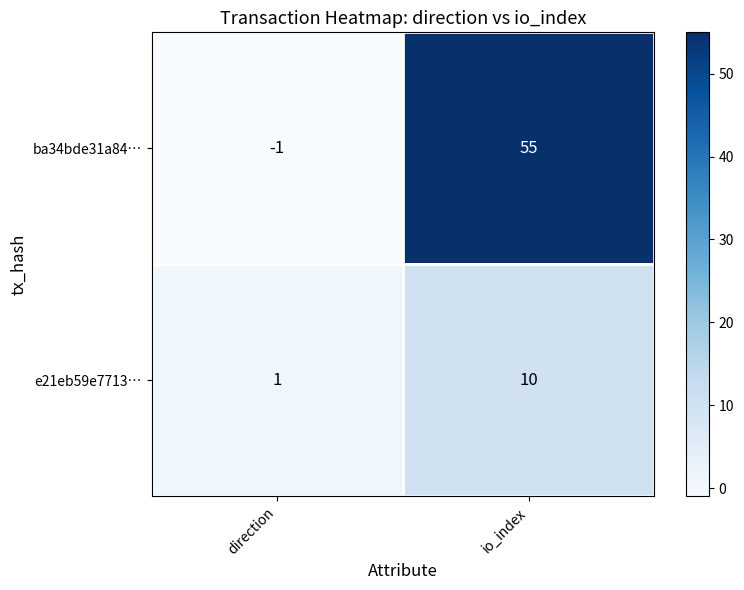

What is the average value of the ba34bde31a84… series?

27